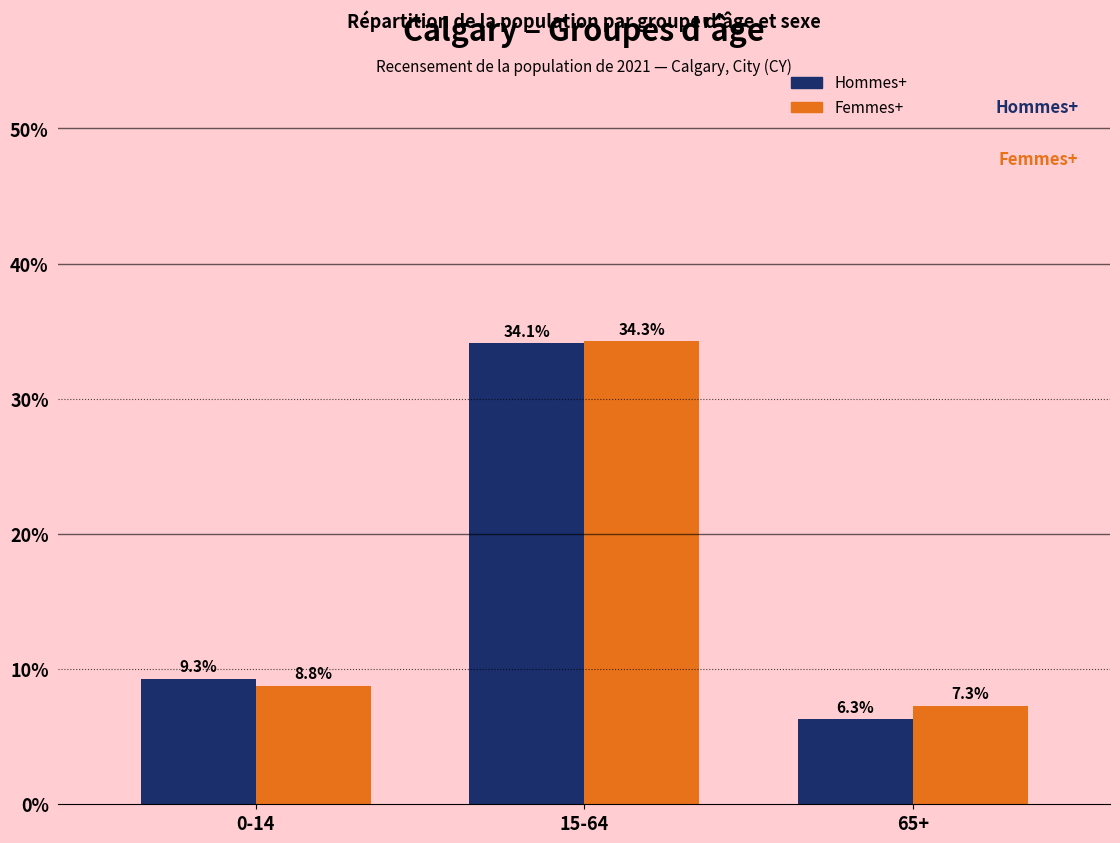

Reading right to left, what are all the values shown in this chart?

Hommes+: 65+=6.3	15-64=34.1	0-14=9.3
Femmes+: 65+=7.3	15-64=34.3	0-14=8.8